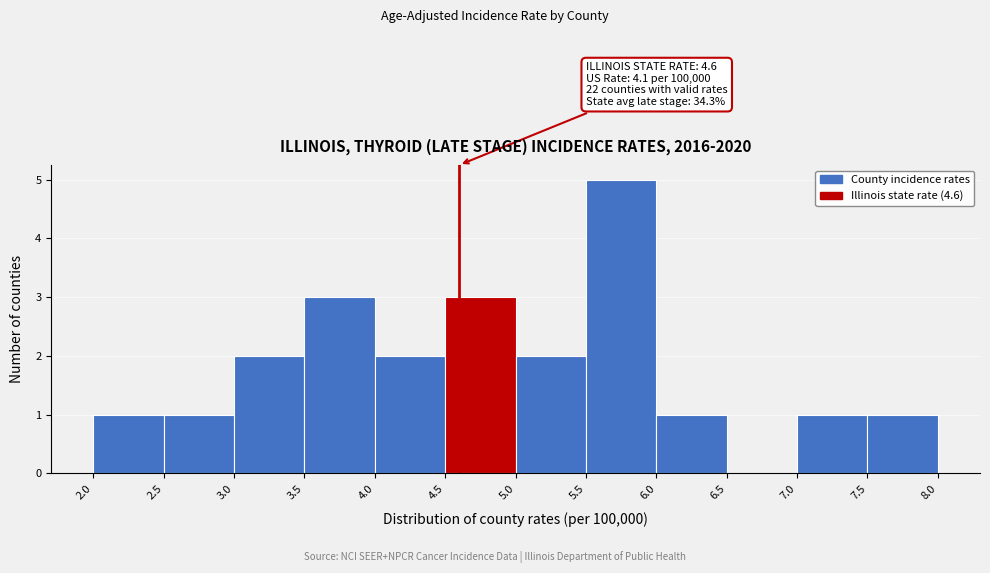

Over which range of the x-axis is the bar tallest?

5.5 to 6.0